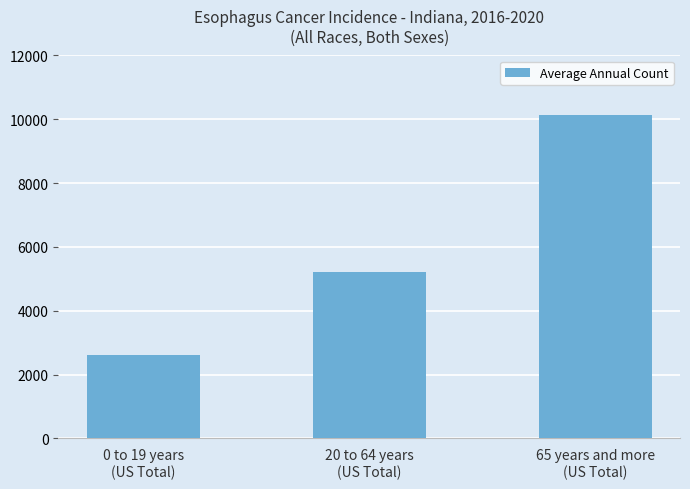

What is the difference between the second highest and minimum values?

2600